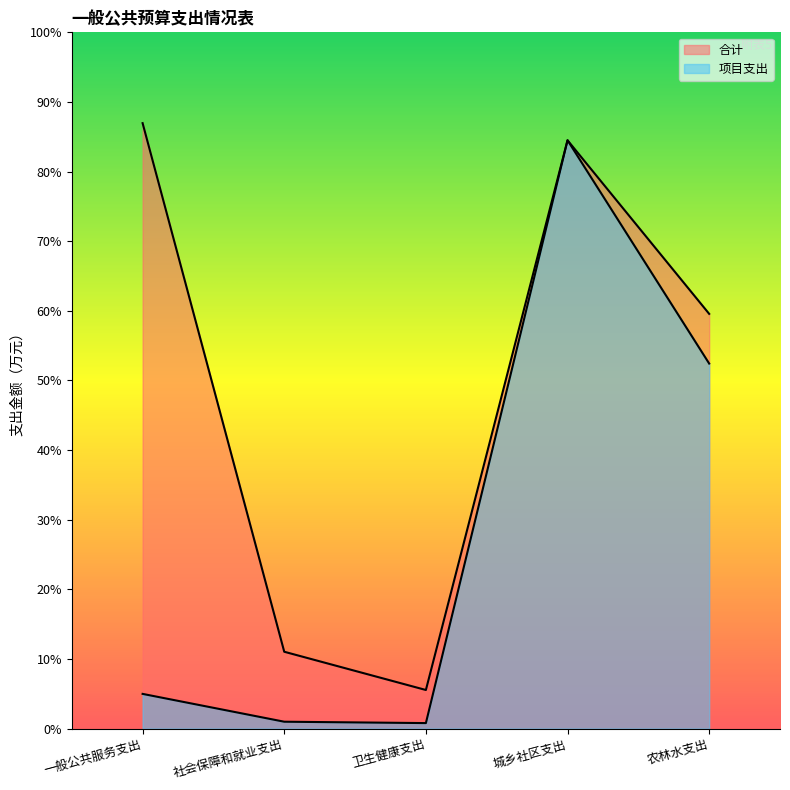

Count the number of data series in this chart.

2